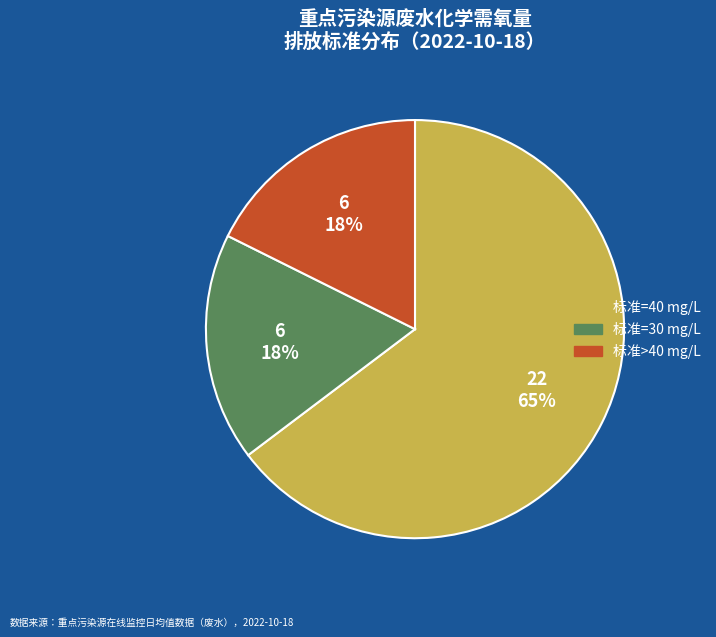

Does any single category account for the majority?

Yes